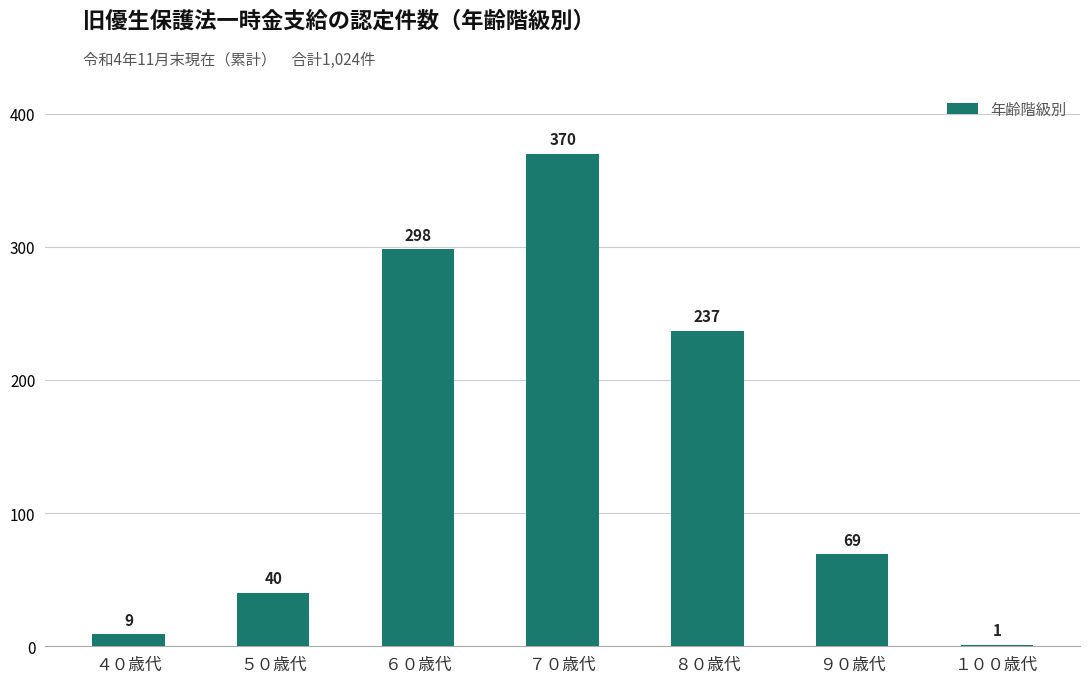

What is the greatest value displayed?

370